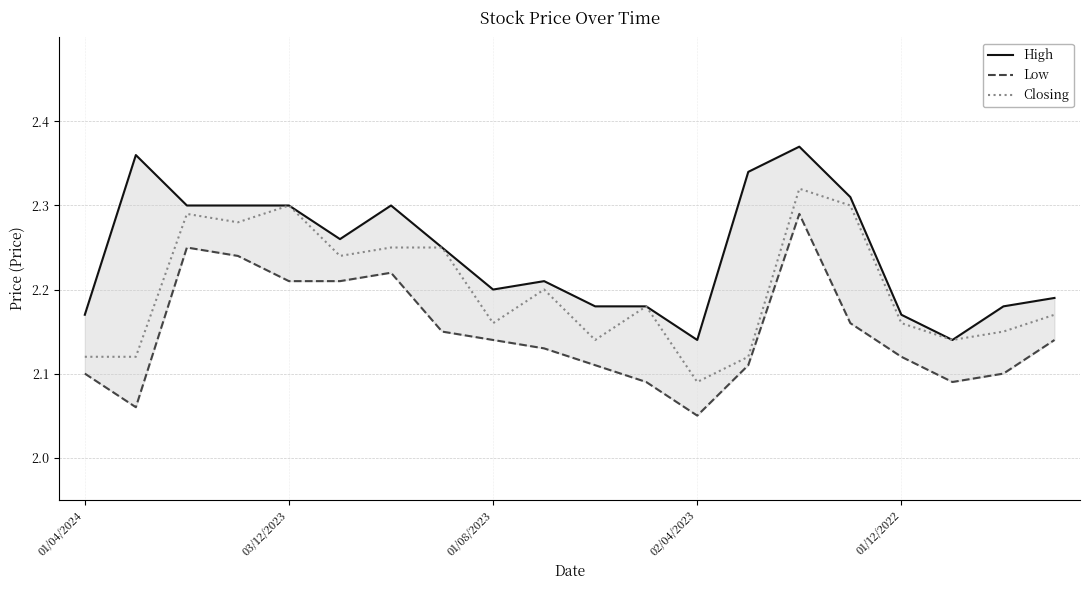

Where is Closing nearest to the value 2?

02/04/2023